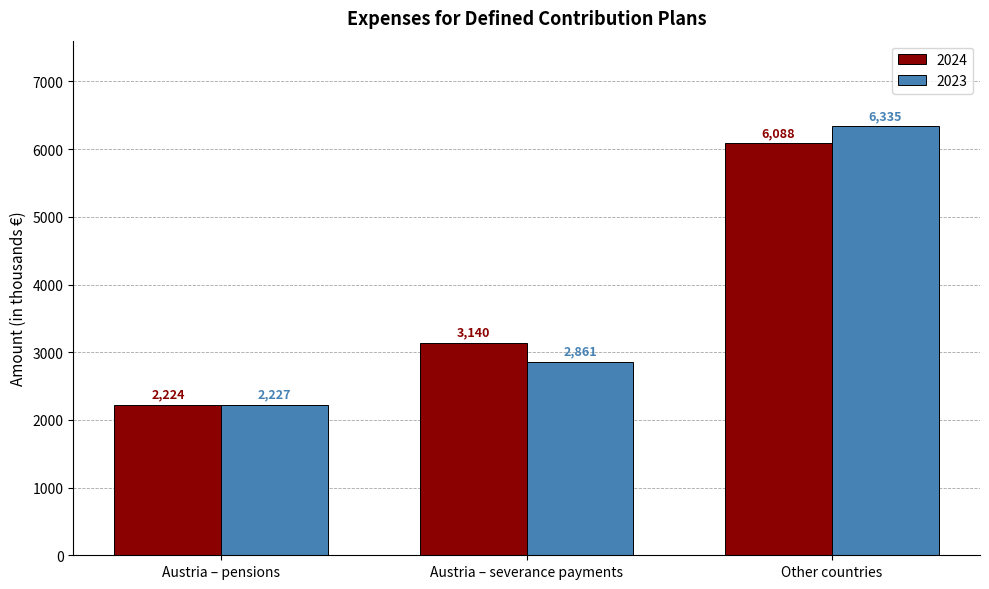

What is the minimum value shown in the chart?

2224